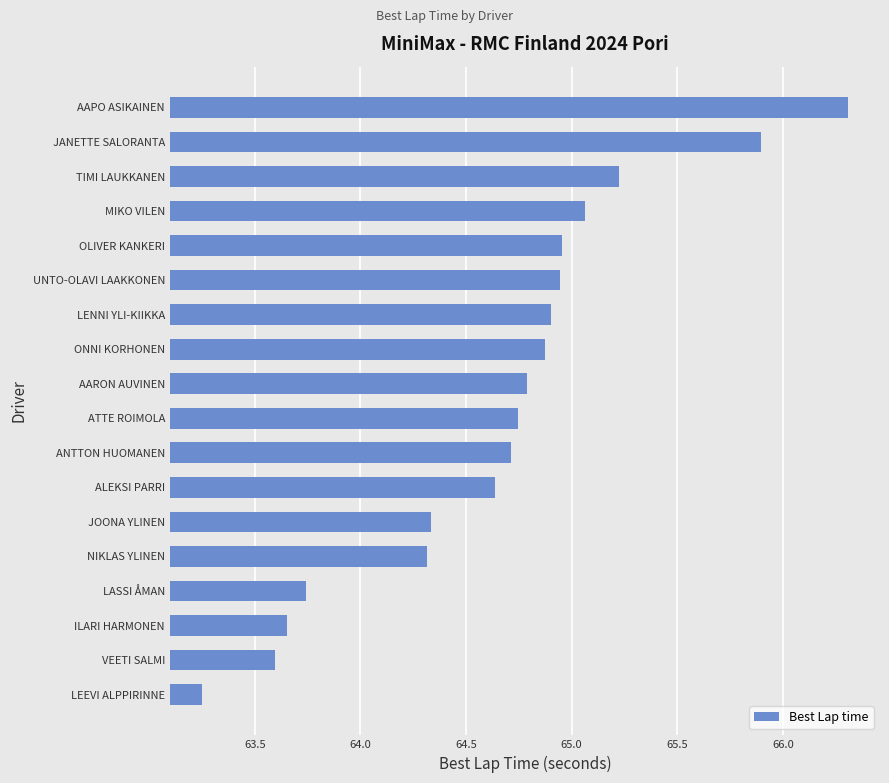

Read the value at VEETI SALMI.

63.6